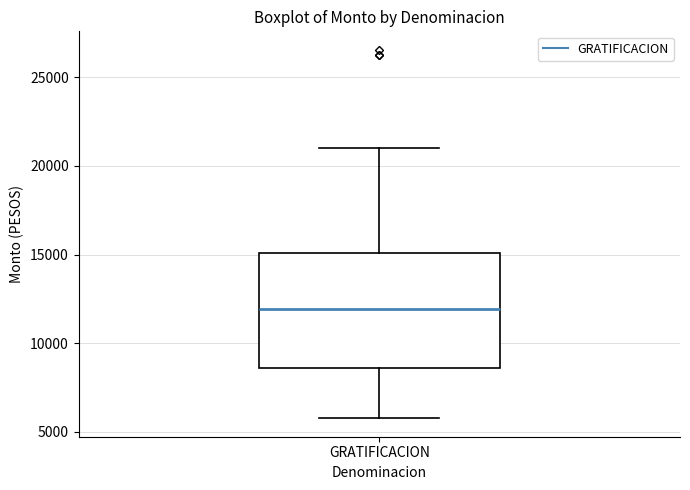

Transcribe this box plot: give where the median line is, the range the box spans, and where the two whiskers end, as read against the y-axis. The values are not printed on the chart, so give them approximately, as read against the axis.

median 12000, box 8500 to 15000, whiskers 6000 to 21000